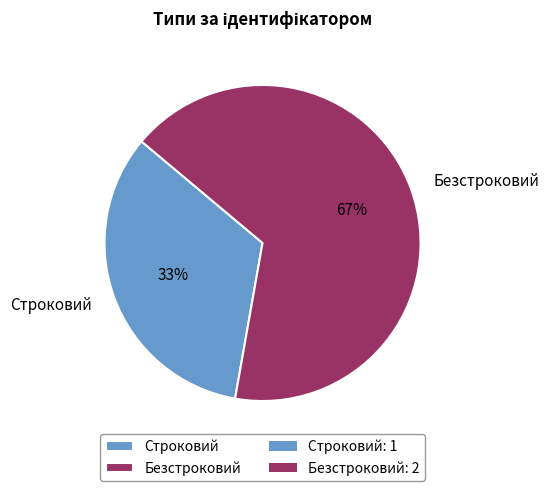

The Безстроковий slice represents 67% of the pie. True or false?

True